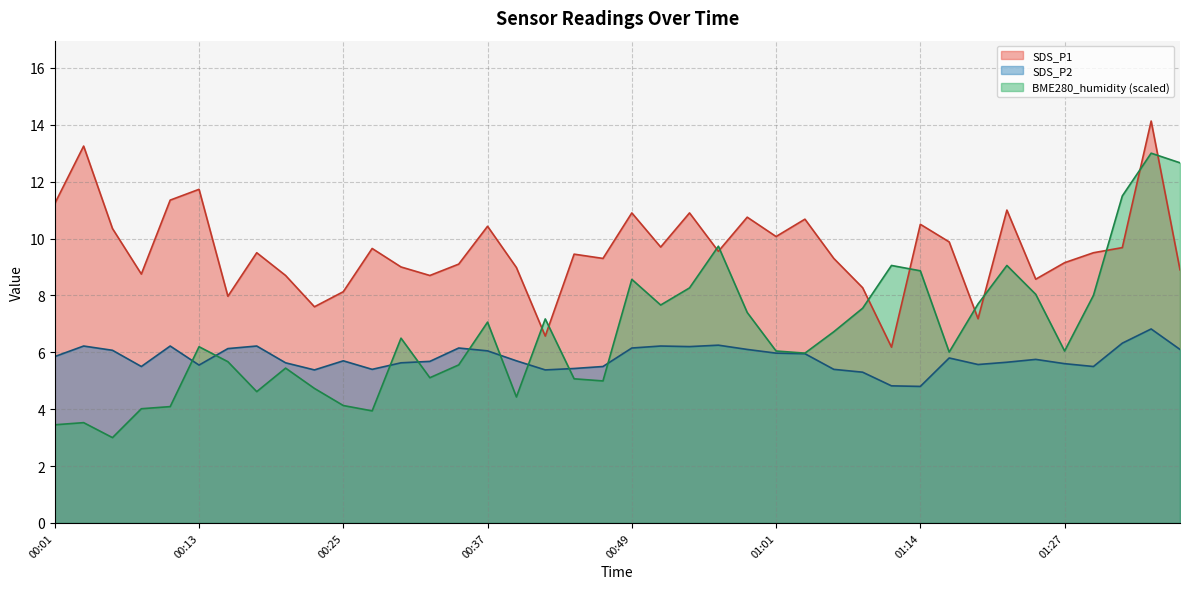

Is it true that BME280_humidity equals 5.4 at 00:20?

True